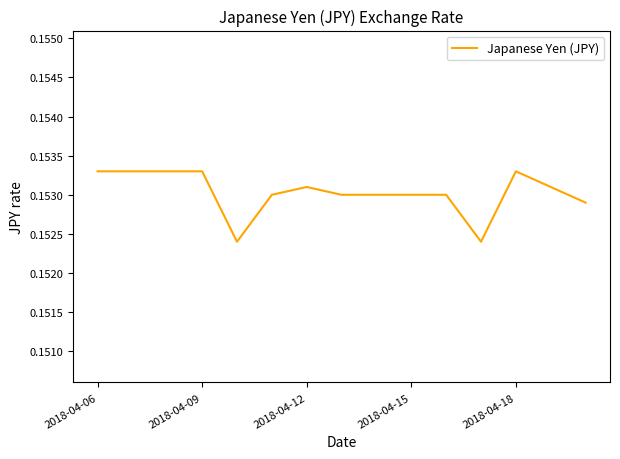

What is the greatest value displayed?

0.2